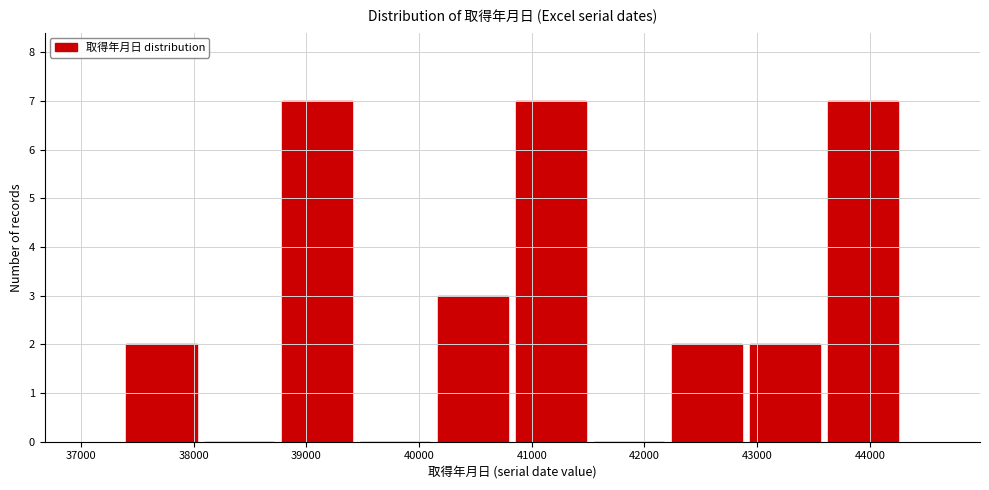

How tall is the bar that spans 40800 to 41500 on the x-axis? Neither the bar edges nor the heights are printed on the chart, so give them approximately, as read against the axes.

7